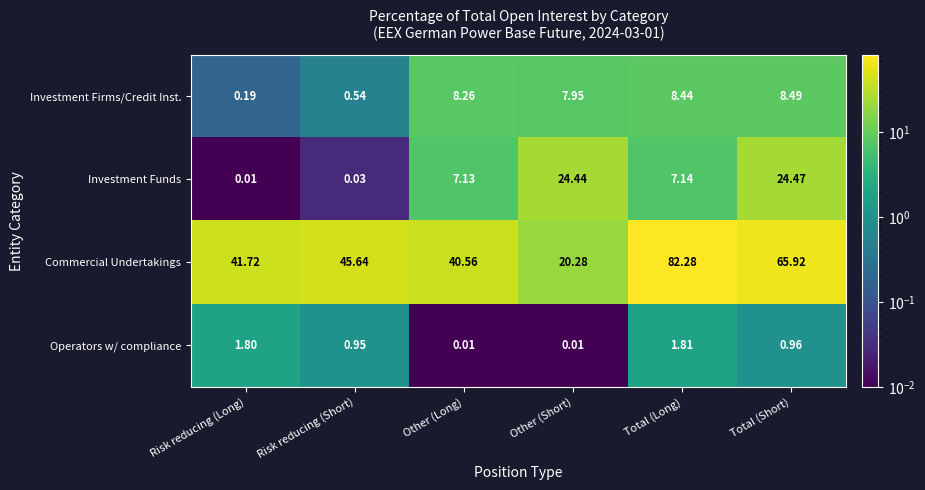

At which label does Commercial Undertakings reach its minimum?

Other (Short)